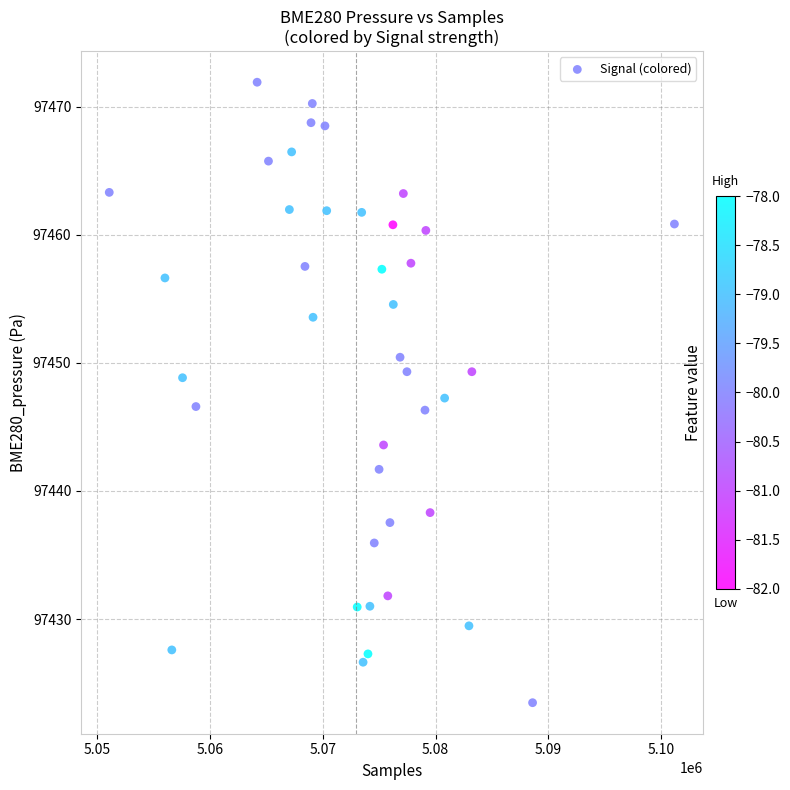

What is the range of X values (max minus min)?

50154.0